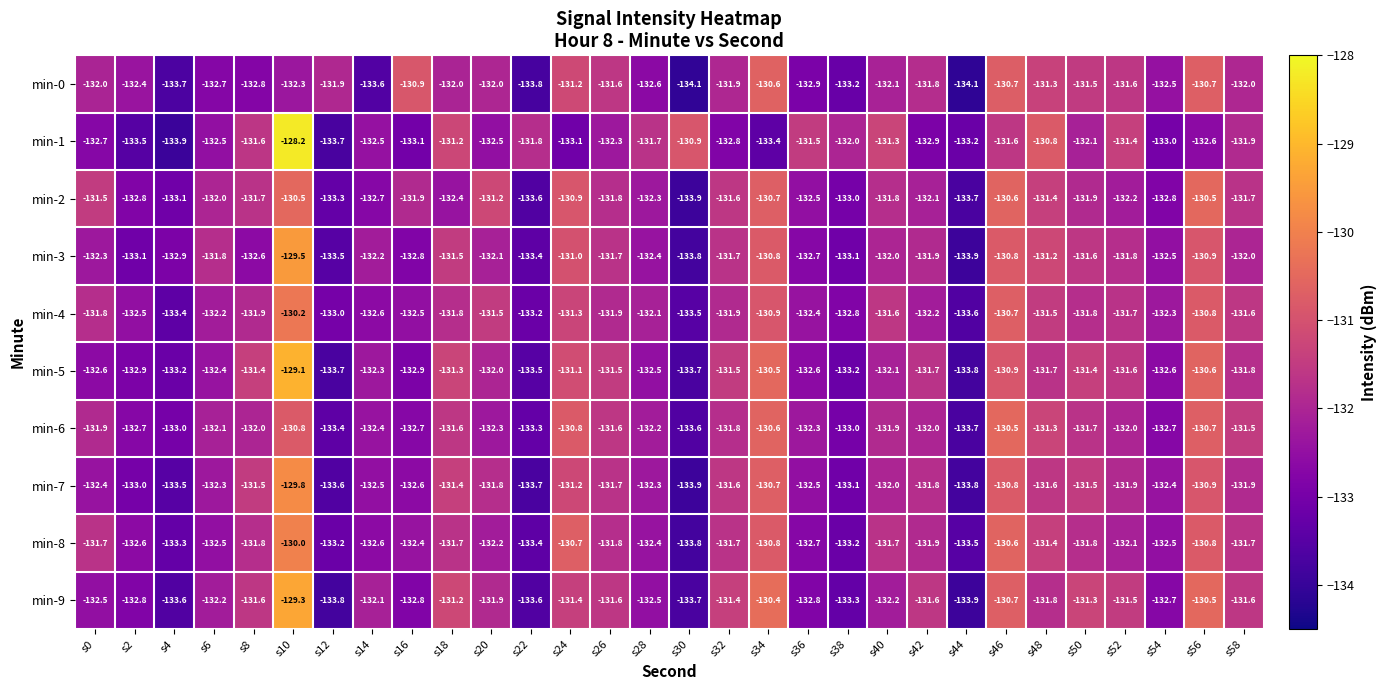

What is the greatest value displayed?

-128.2